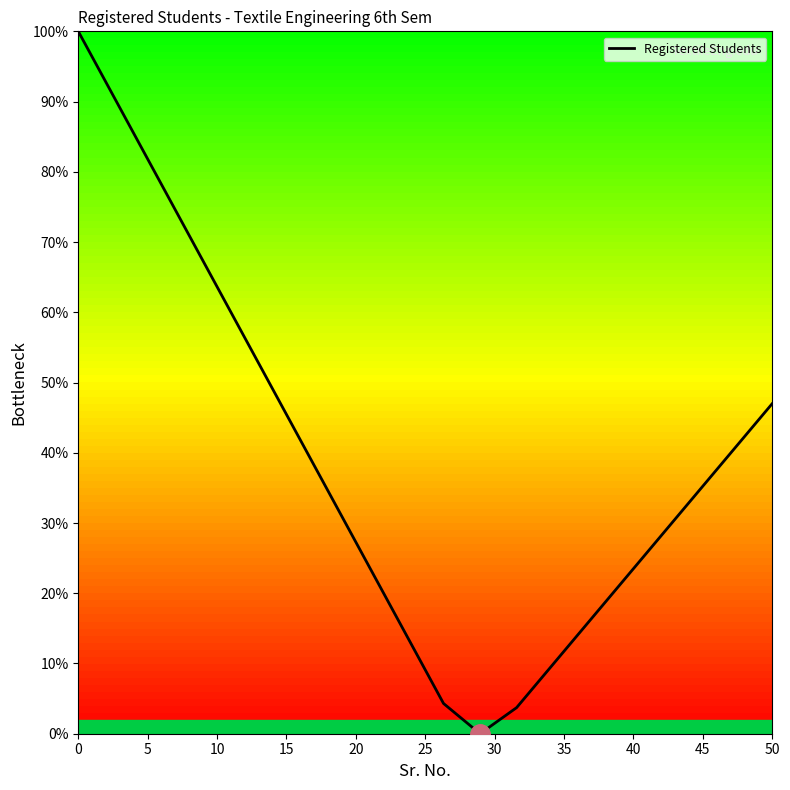

True or false: there are more than 1 points higher than both neighbors.

False